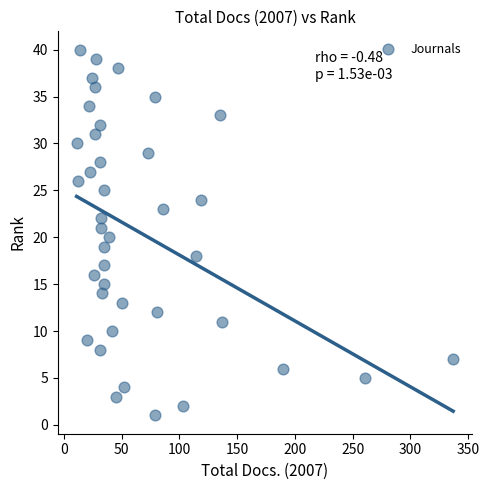

What is the range of X values (max minus min)?

326